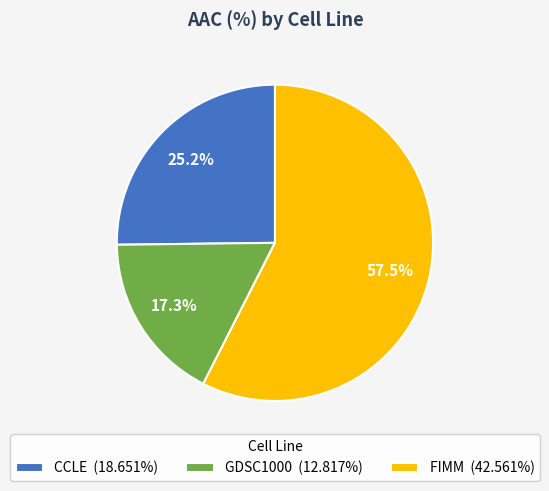

Does any single category account for the majority?

Yes